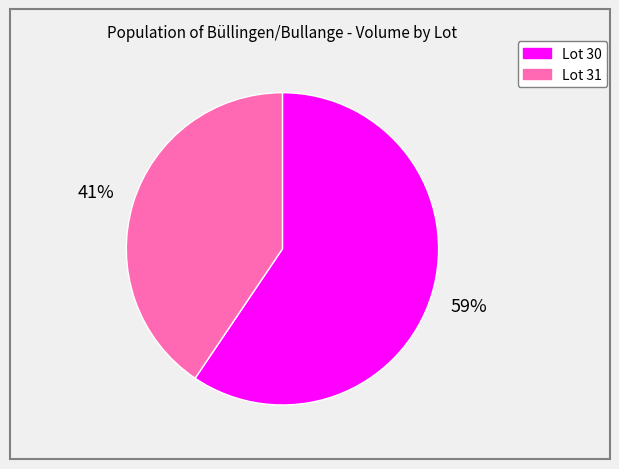

Does any single category account for the majority?

Yes